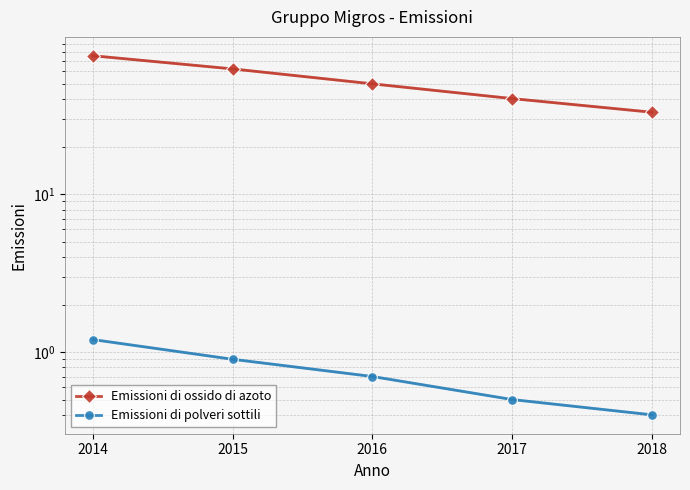

Read the Emissioni di ossido di azoto value at 2015.

62.3